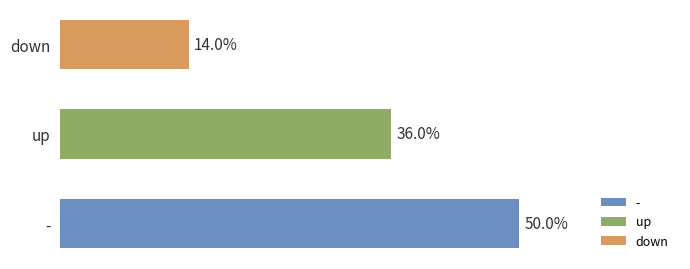

Does the chart contain any negative values?

No